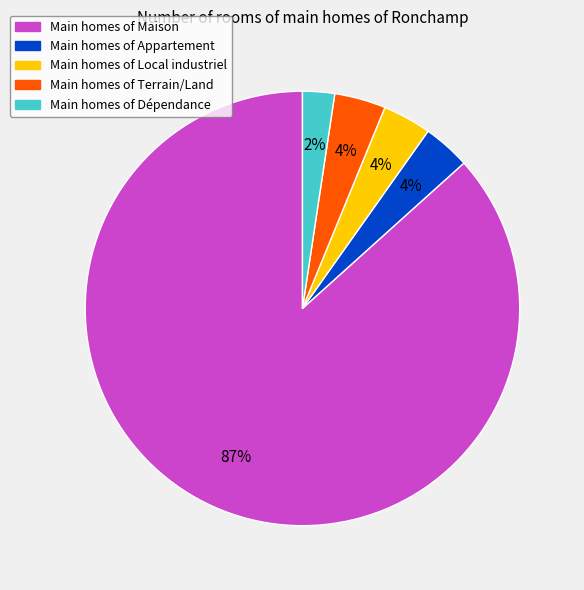

Does any single category account for the majority?

Yes